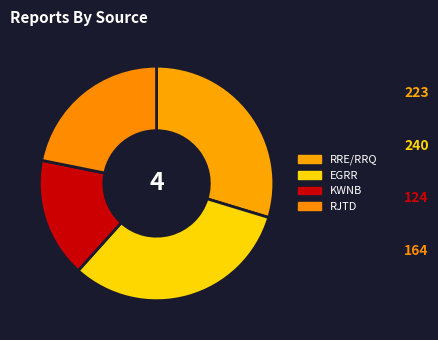

To the nearest percent, what is the average slice percentage?

25%